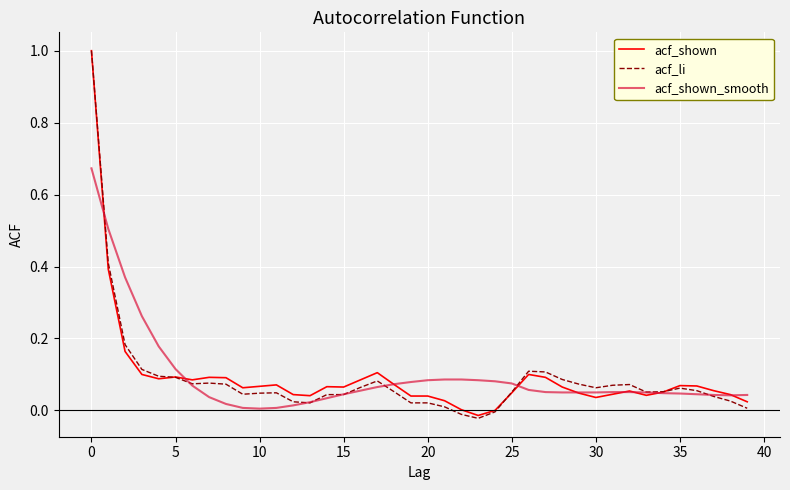

Which series ends up on top after the final intersection of acf_shown and acf_shown_smooth?

acf_shown_smooth